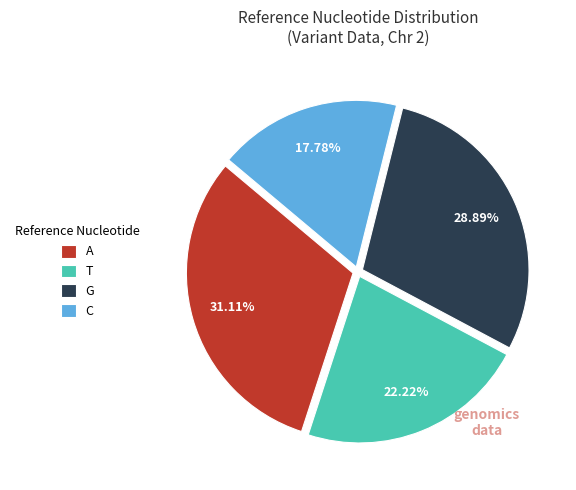

What portion of the pie excludes T?

77.8%